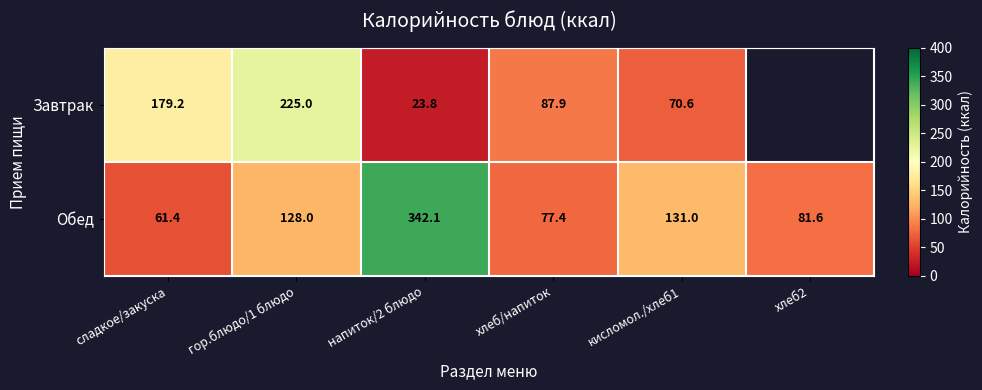

What is the sum of all Обед values?

821.5